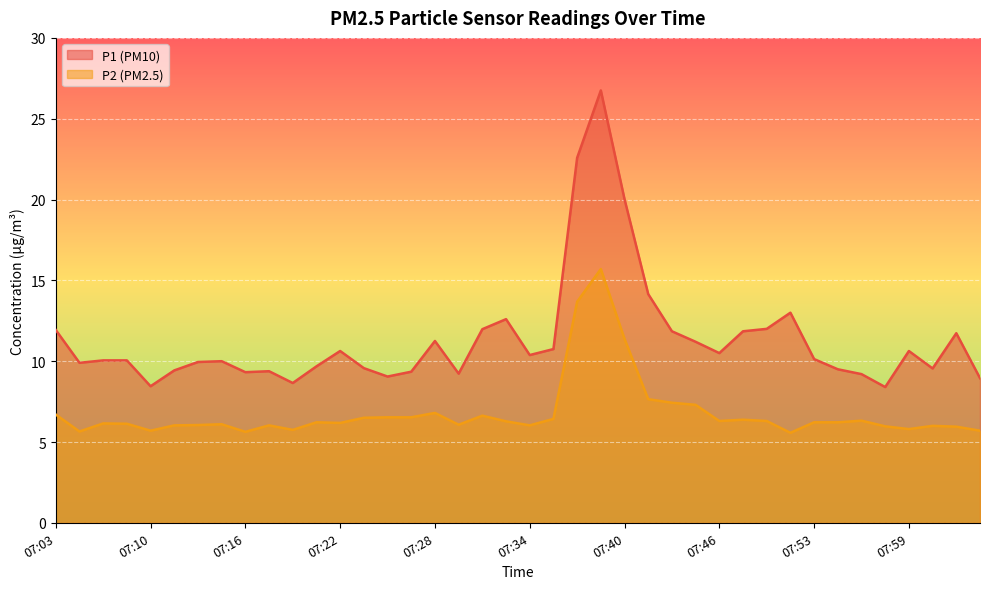

What are all the series names shown in the legend?

P1, P2